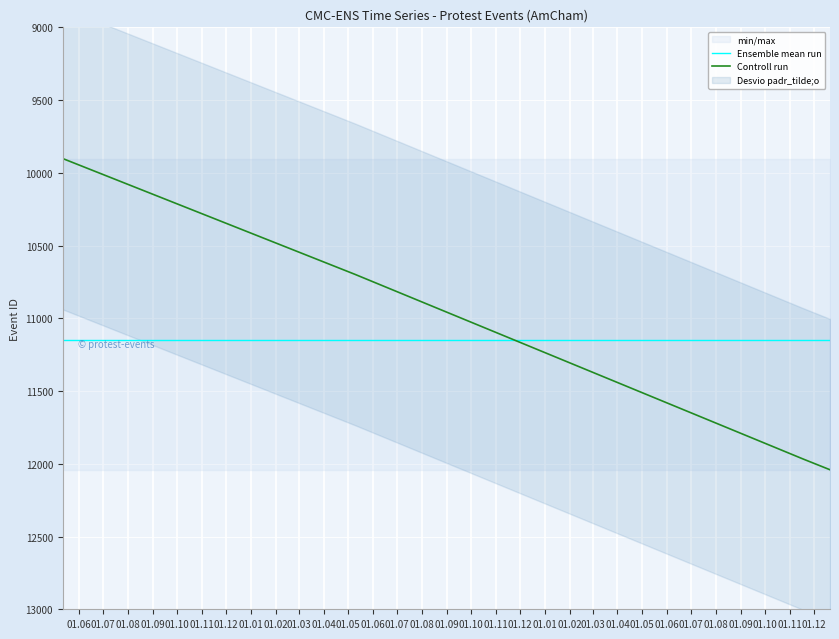

After their last crossing, which series has the higher values: Ensemble mean run or Controll run?

Controll run